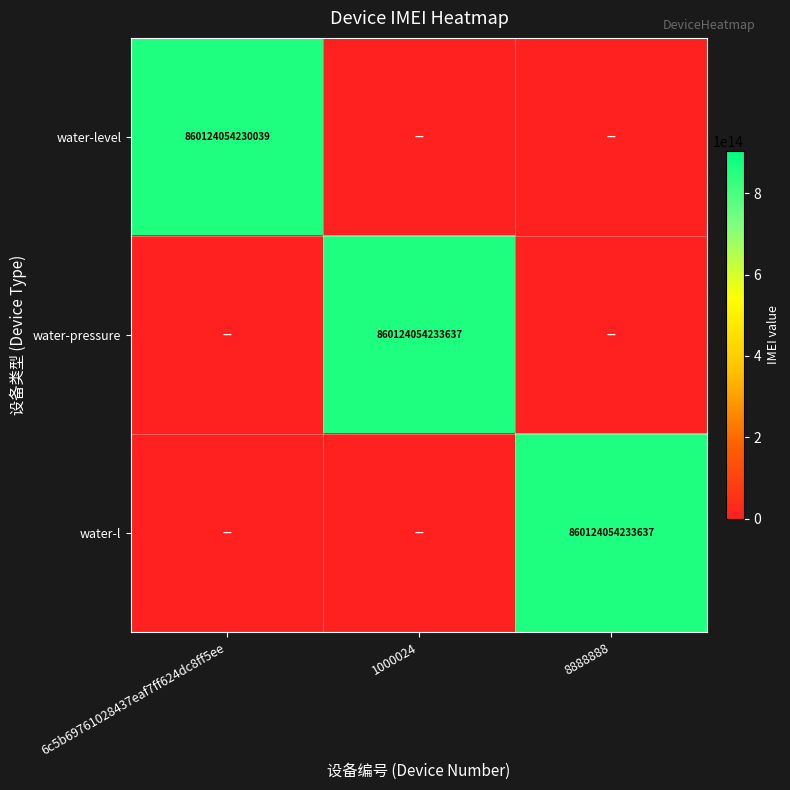

The value of water-l at 8888888 is 391101298289723. True or false?

False